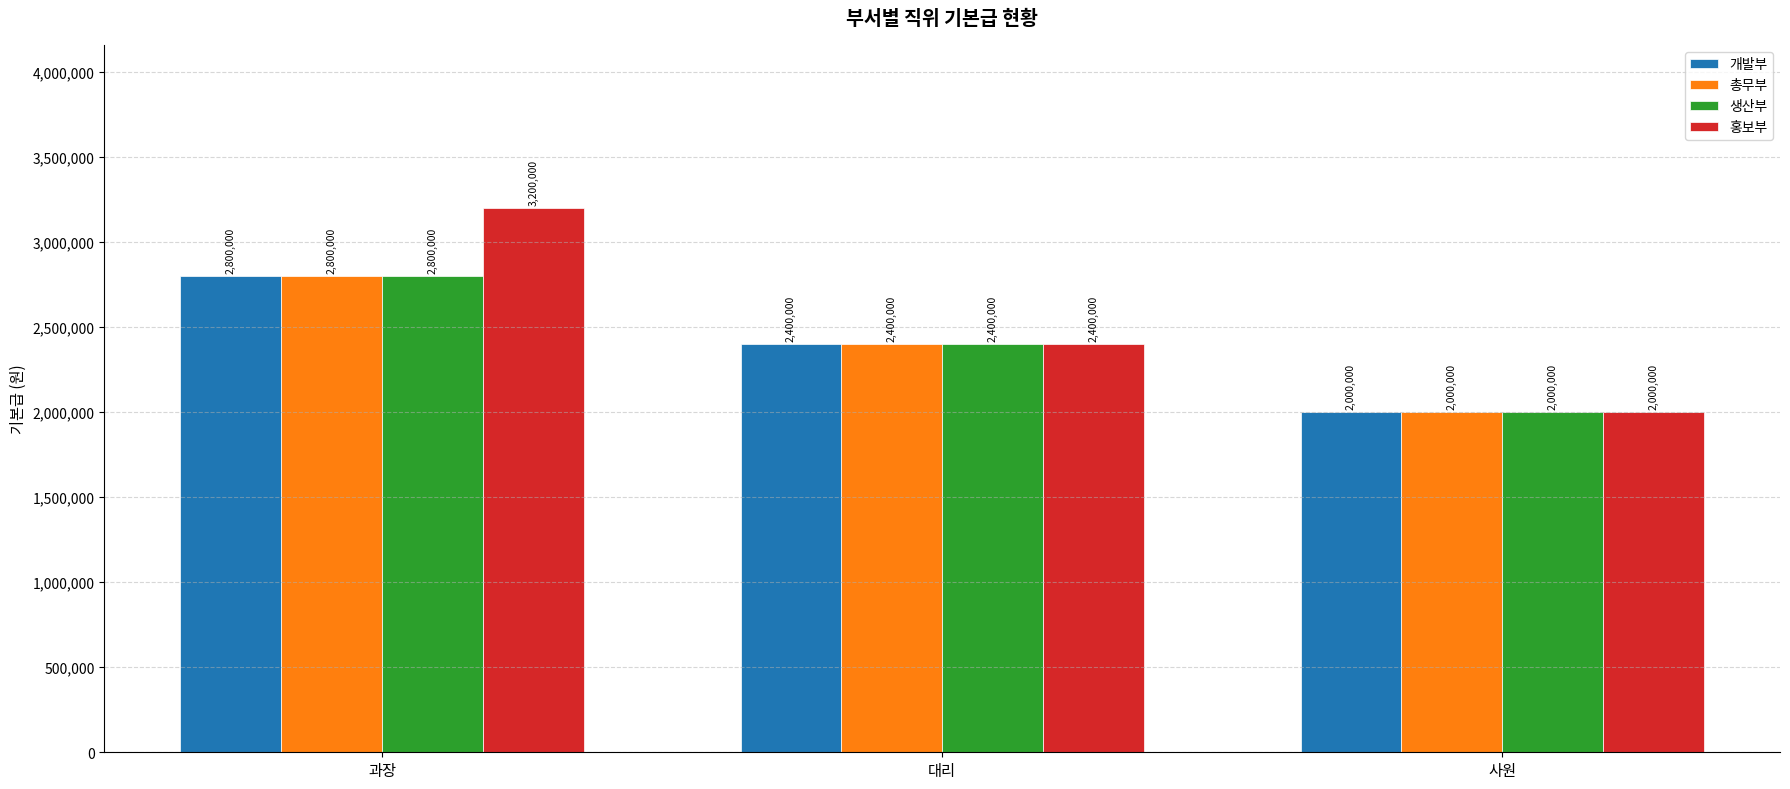

The 홍보부 series shows 2000000 at 사원. True or false?

True